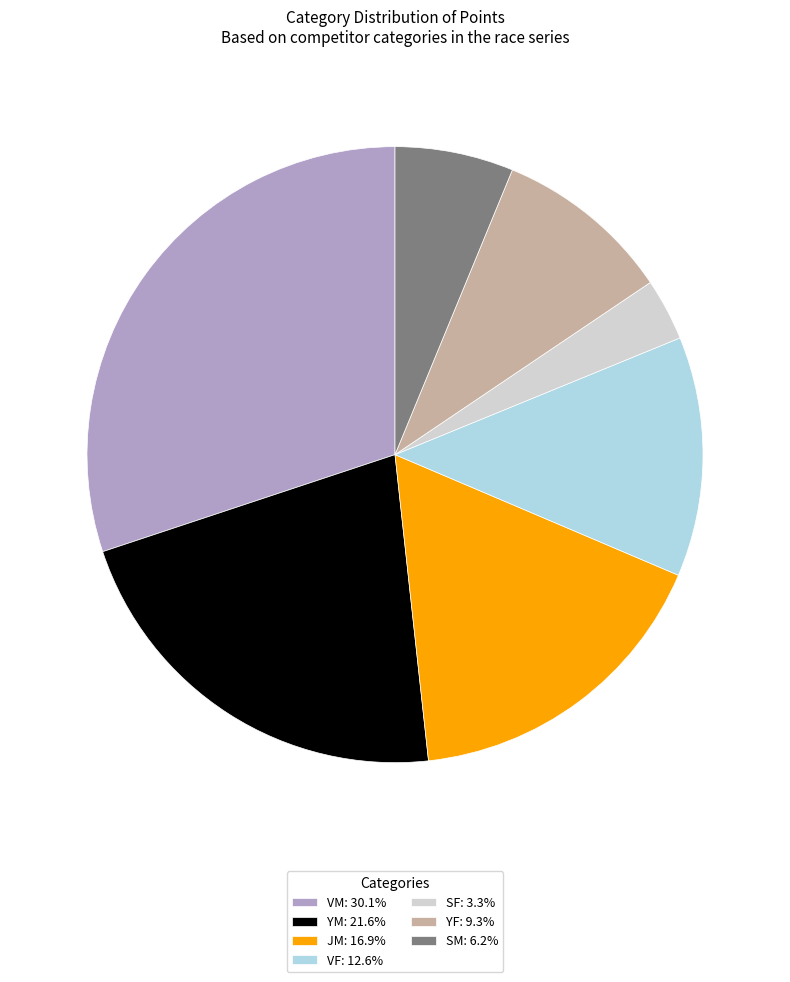

How many segments does this pie chart have?

7